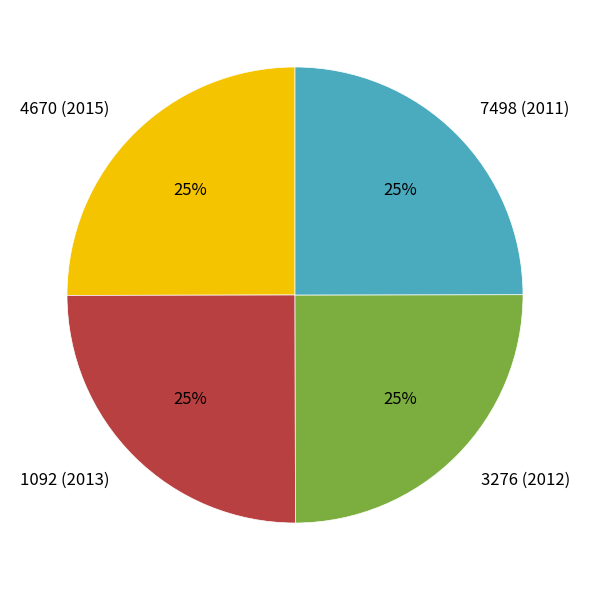

Approximately how many times larger is the value at 4670 (2015) compared to 7498 (2011)?

1.0